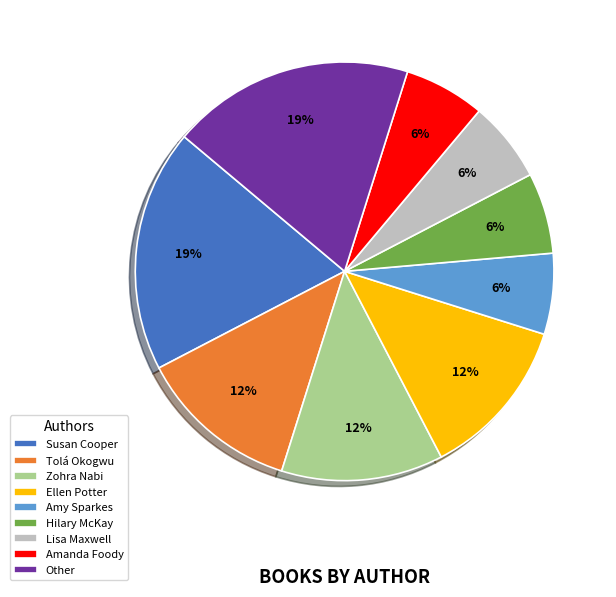

To the nearest percent, what percentage of the pie is Amanda Foody?

6%